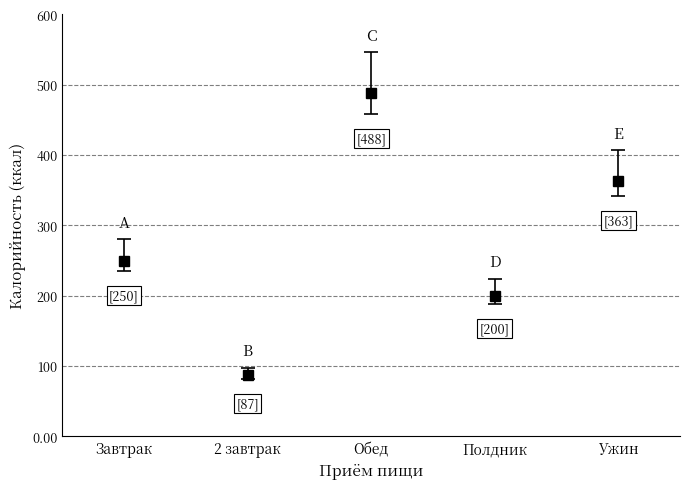

The Углеводы series shows 17.0 at 2 завтрак. True or false?

False